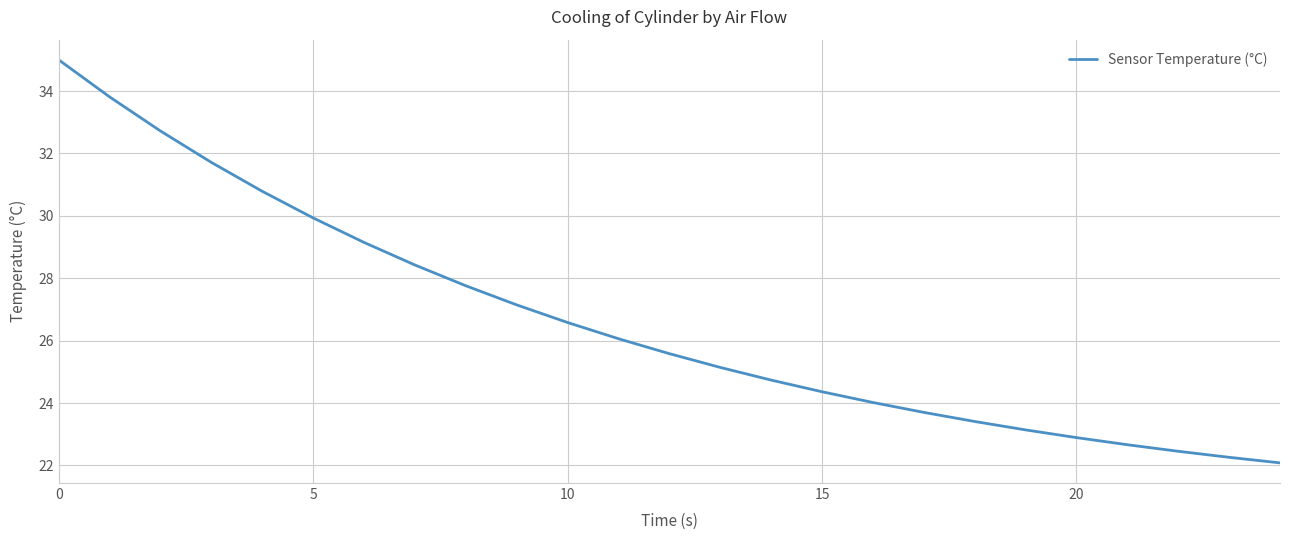

What is the maximum value shown in the chart?

35.0